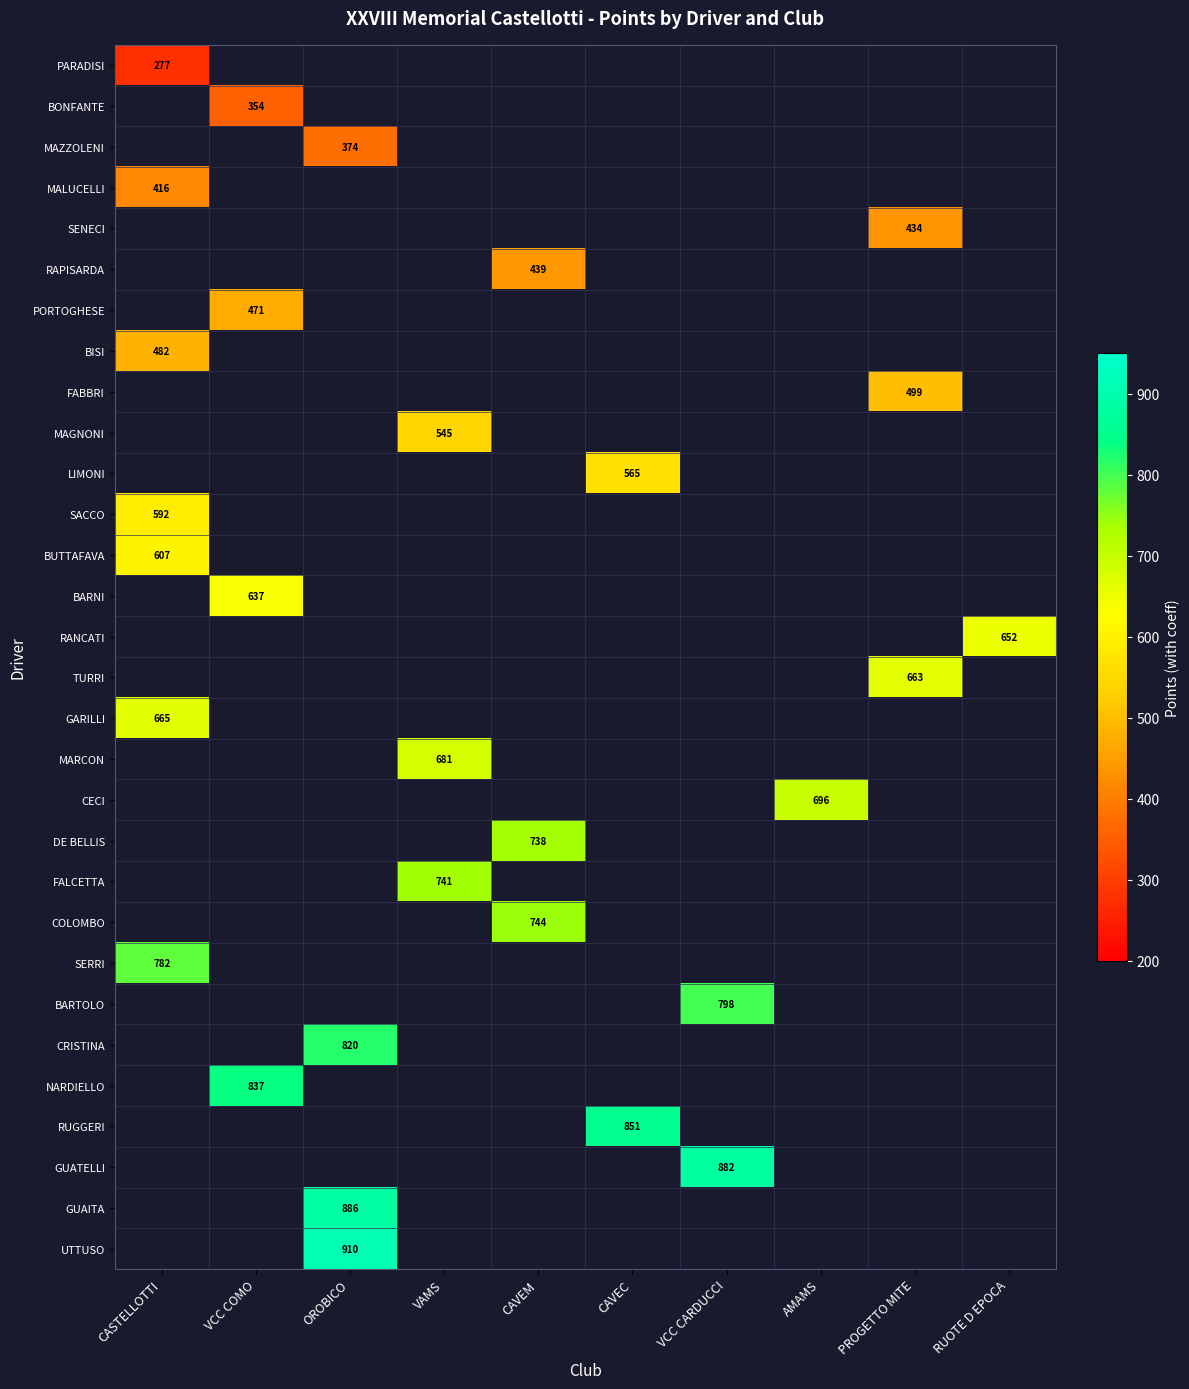

Which label corresponds to the largest value in the chart?

OROBICO